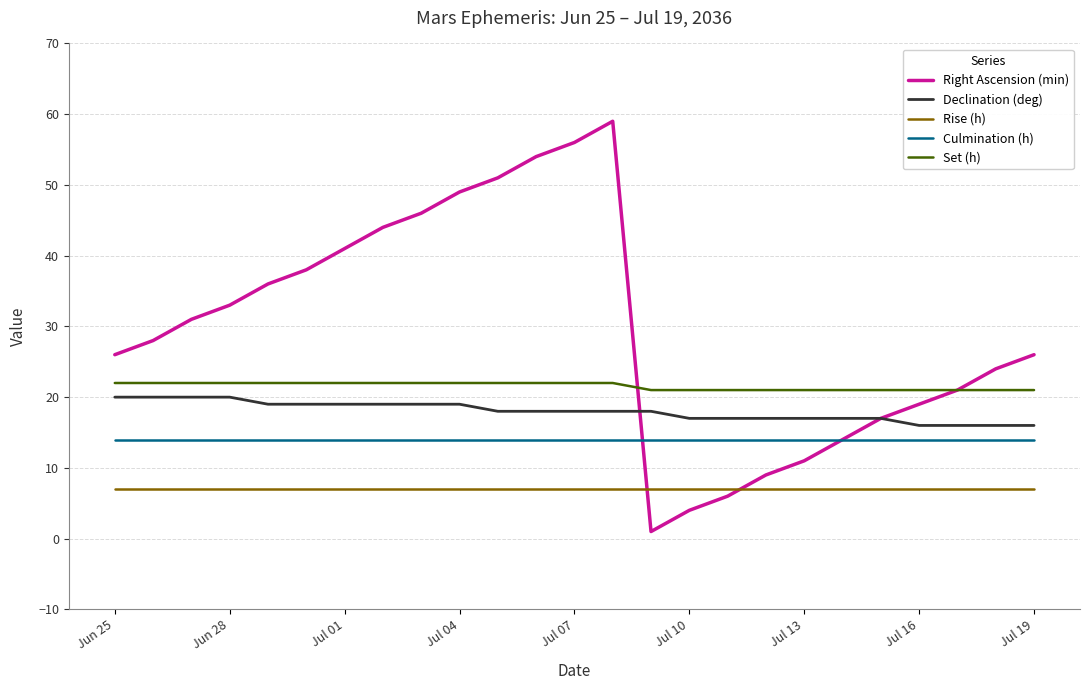

Which series has the largest range (max minus min)?

Right Ascension (min)